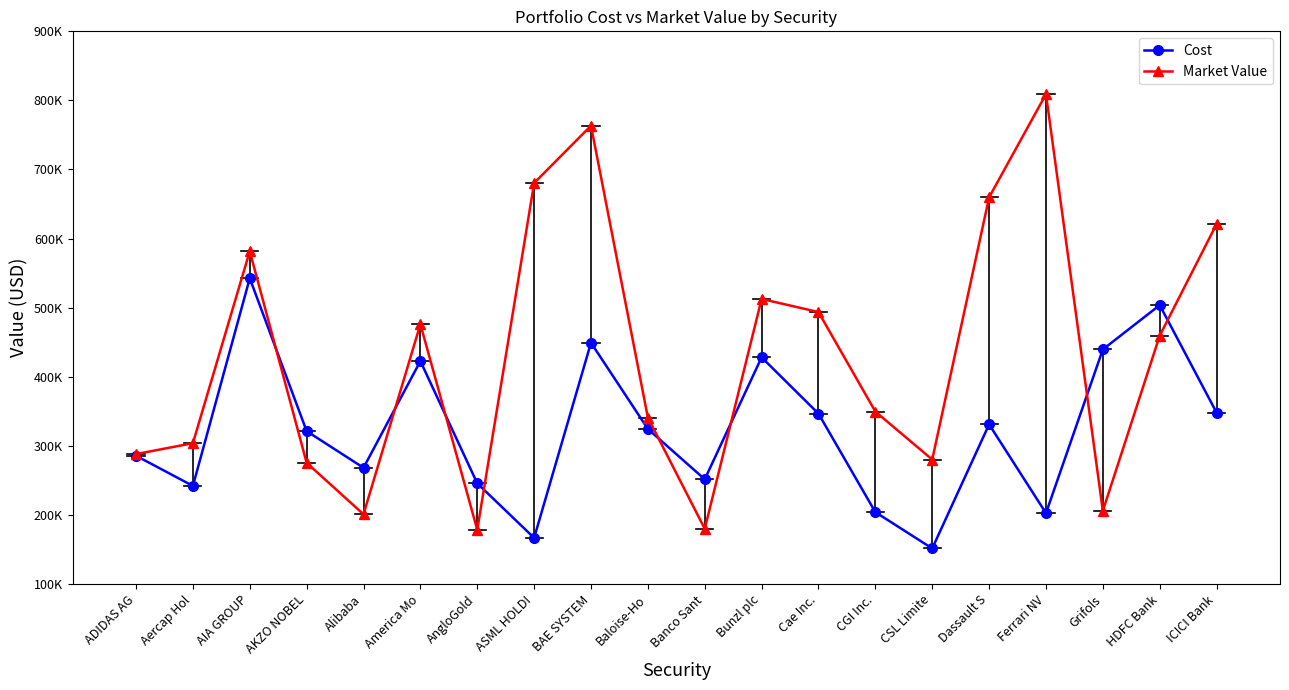

Which has a higher value, ASML HOLDI or AIA GROUP?

AIA GROUP